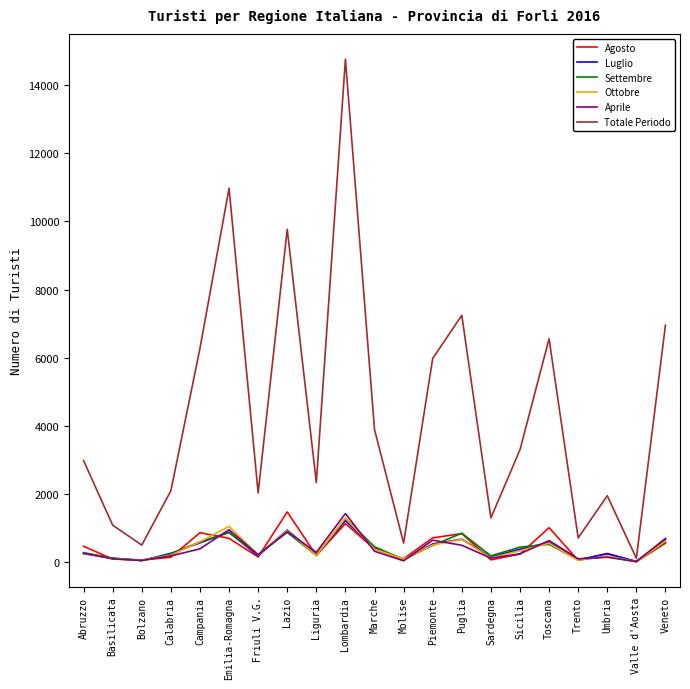

What value does the Luglio series have at Emilia-Romagna?

875